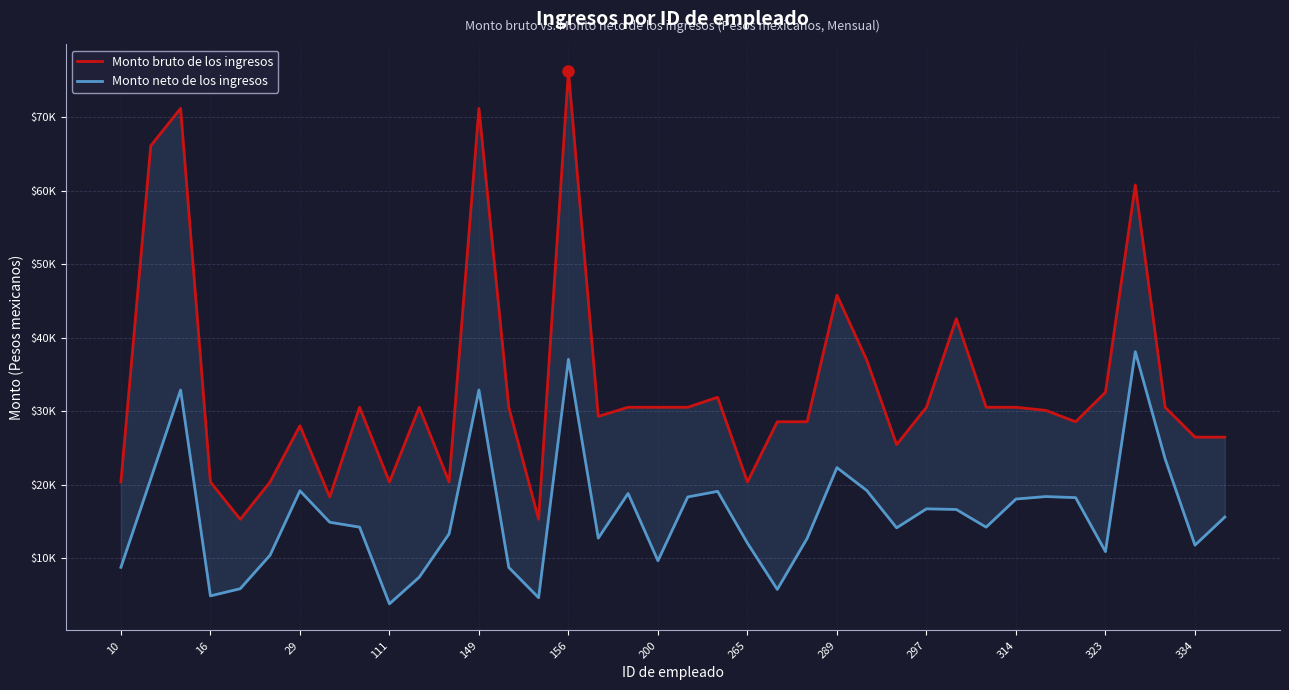

What is the smallest value displayed?

3750.5